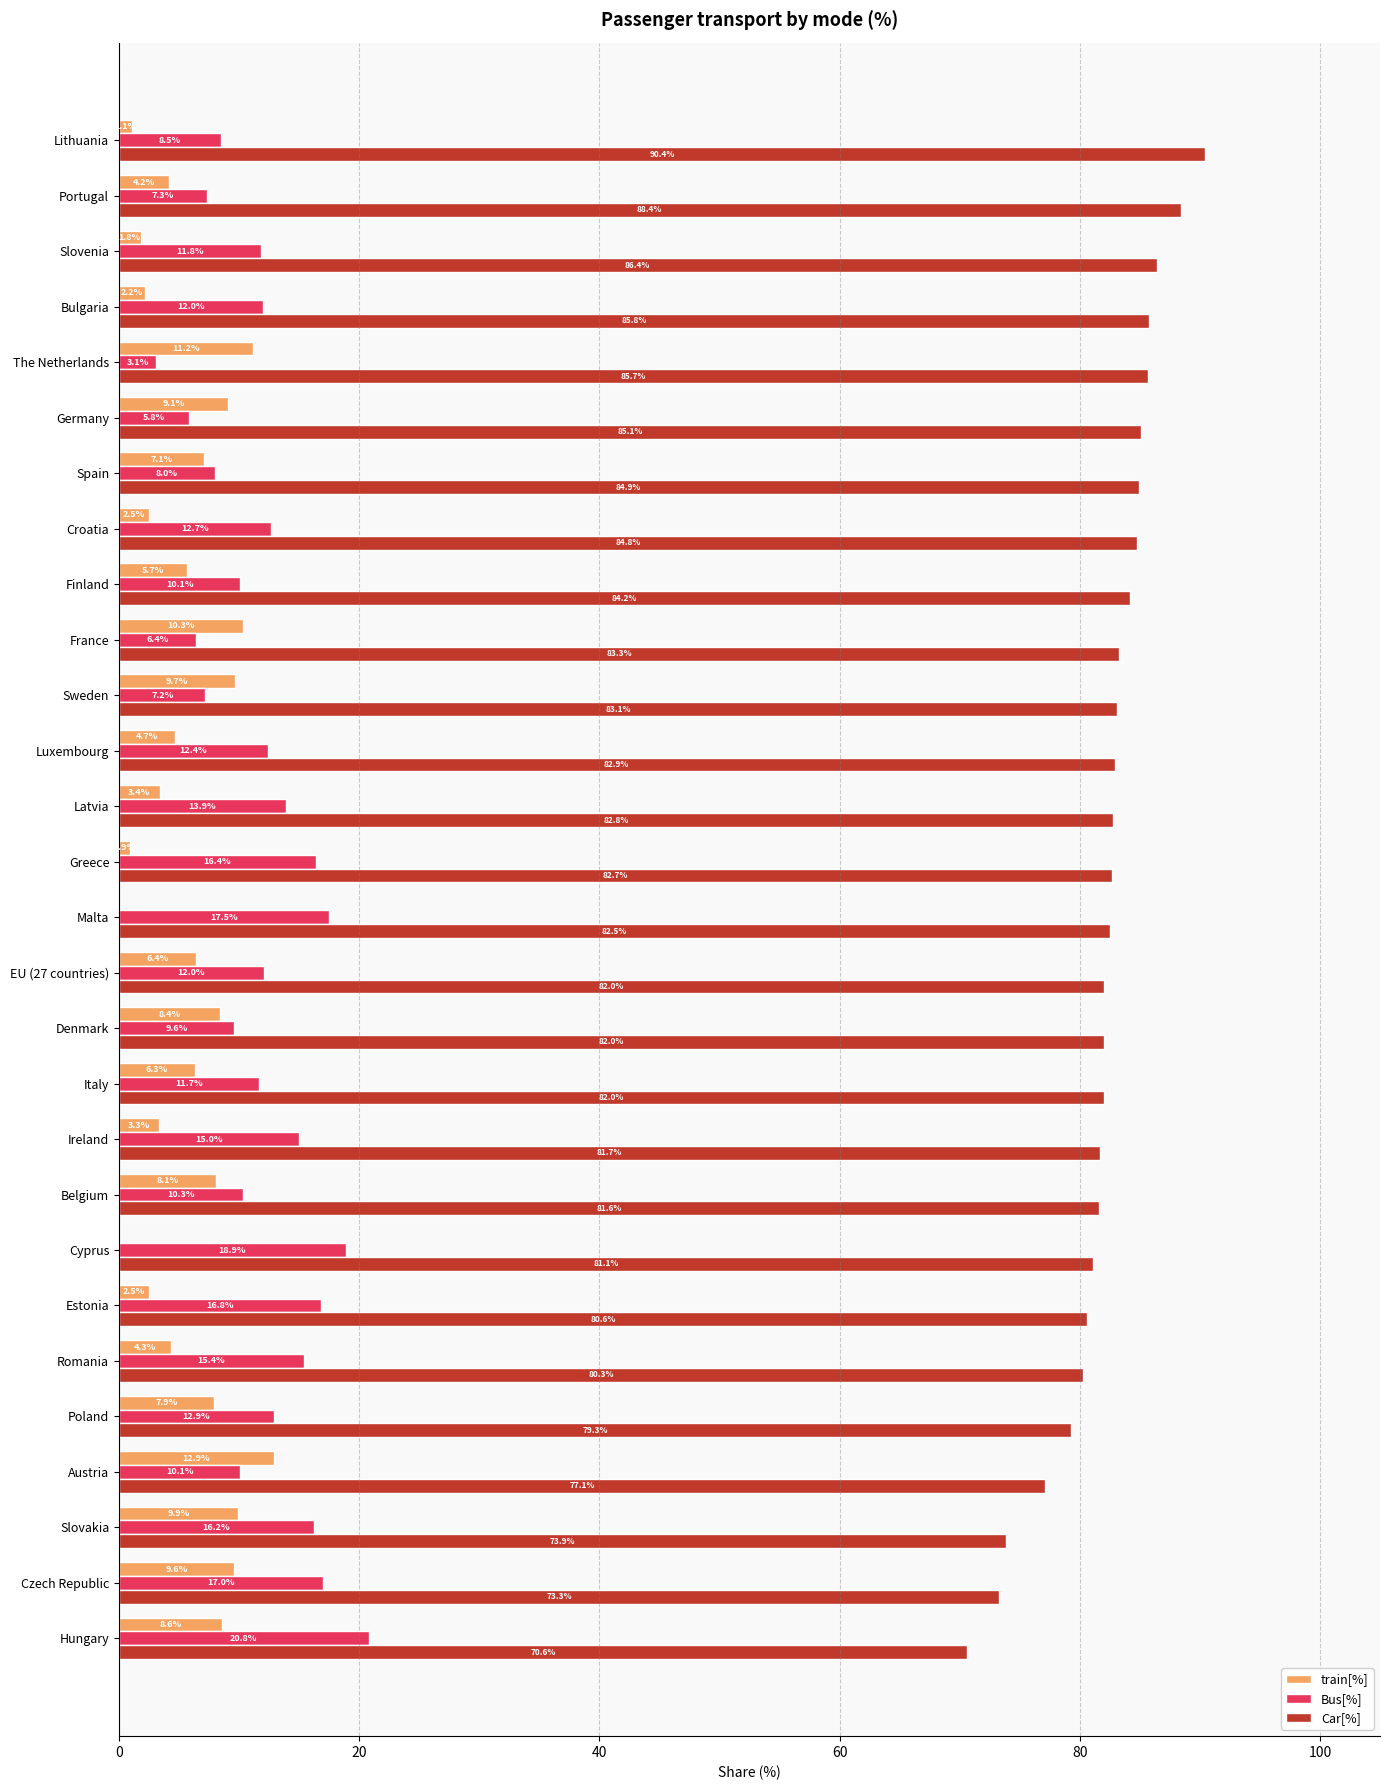

What is the sum of all Bus[%] values?

339.8